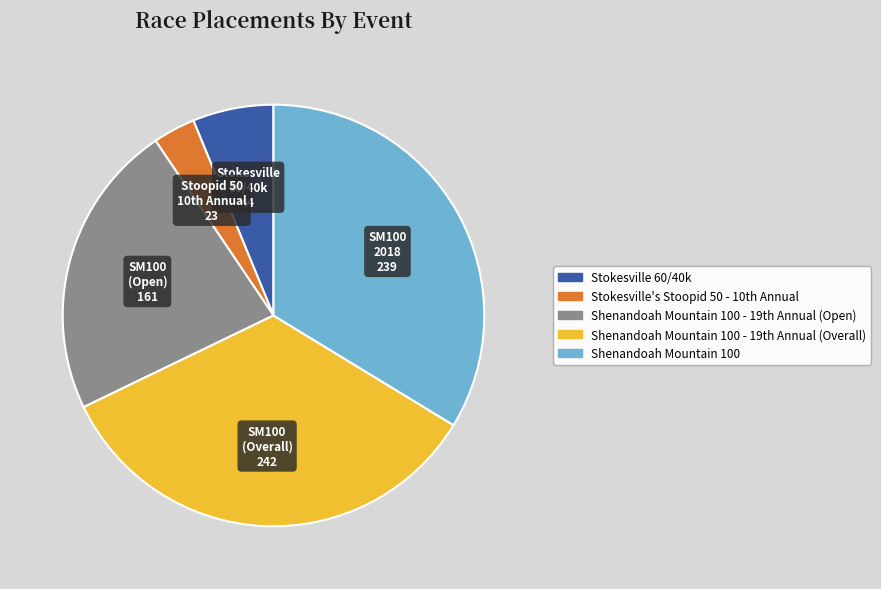

Is there any slice that represents more than half of the pie?

No